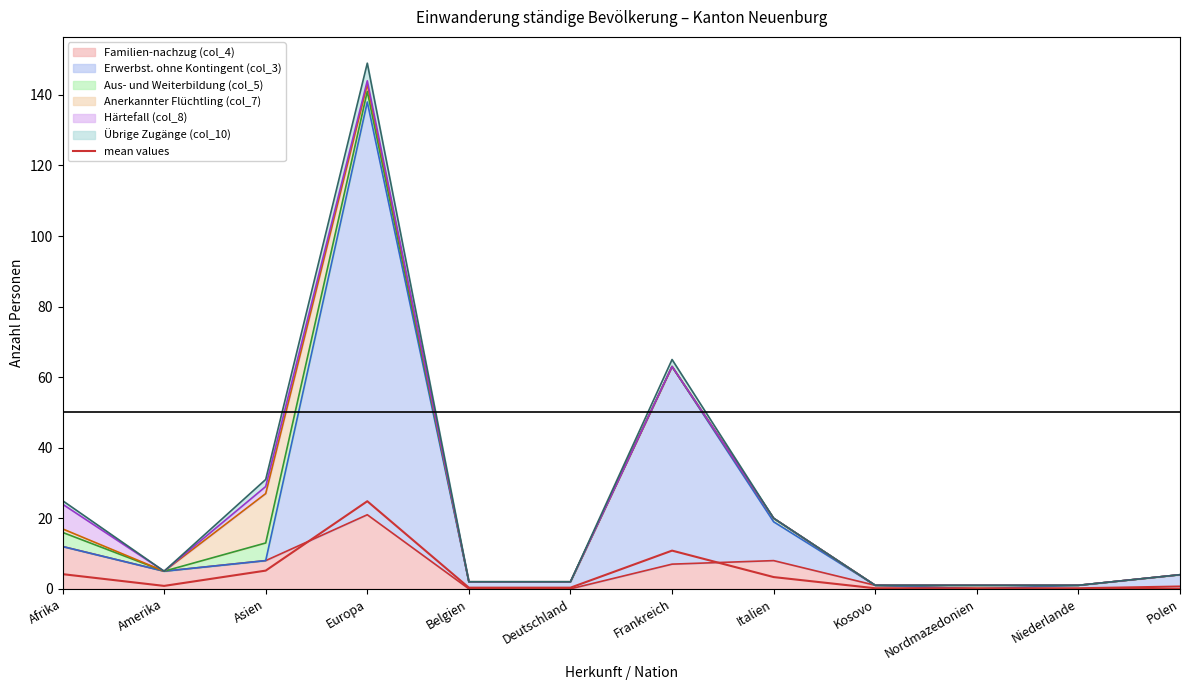

Does the chart have visible grid lines?

No